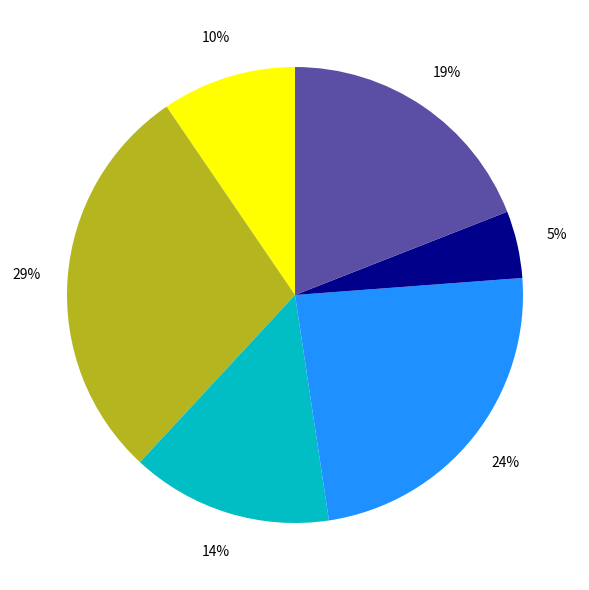

Is there a majority slice in this chart?

No